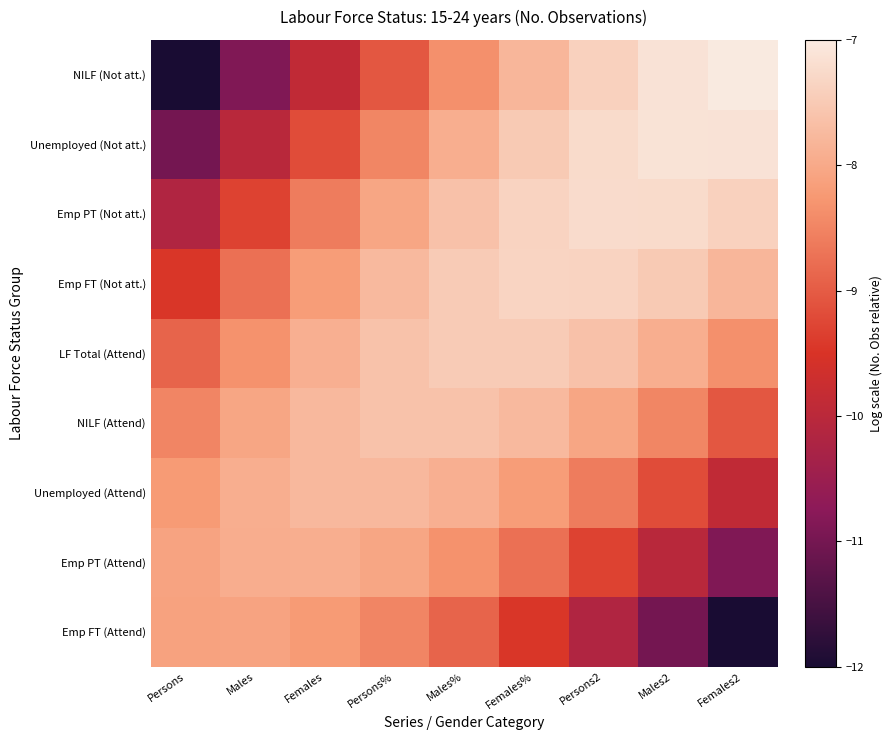

Reading left to right, extract all data points from this chart.

Emp FT (Attend): Persons=-8.1	Males=-8.1	Females=-8.2	Persons%=-8.5	Males%=-8.9	Females%=-9.5	Persons2=-10.2	Males2=-11.0	Females2=-12.0
Emp PT (Attend): Persons=-8.1	Males=-7.9	Females=-7.9	Persons%=-8.1	Males%=-8.3	Females%=-8.7	Persons2=-9.3	Males2=-10.0	Females2=-10.9
Unemployed (Attend): Persons=-8.2	Males=-7.9	Females=-7.8	Persons%=-7.8	Males%=-7.9	Females%=-8.2	Persons2=-8.6	Males2=-9.2	Females2=-9.9
NILF (Attend): Persons=-8.5	Males=-8.1	Females=-7.8	Persons%=-7.6	Males%=-7.6	Females%=-7.8	Persons2=-8.0	Males2=-8.5	Females2=-9.1
LF Total (Attend): Persons=-8.9	Males=-8.3	Females=-7.9	Persons%=-7.6	Males%=-7.5	Females%=-7.5	Persons2=-7.6	Males2=-7.9	Females2=-8.4
Emp FT (Not att.): Persons=-9.5	Males=-8.7	Females=-8.2	Persons%=-7.8	Males%=-7.5	Females%=-7.3	Persons2=-7.4	Males2=-7.5	Females2=-7.8
Emp PT (Not att.): Persons=-10.2	Males=-9.3	Females=-8.6	Persons%=-8.0	Males%=-7.6	Females%=-7.4	Persons2=-7.2	Males2=-7.2	Females2=-7.4
Unemployed (Not att.): Persons=-11.0	Males=-10.0	Females=-9.2	Persons%=-8.5	Males%=-7.9	Females%=-7.5	Persons2=-7.2	Males2=-7.1	Females2=-7.1
NILF (Not att.): Persons=-12.0	Males=-10.9	Females=-9.9	Persons%=-9.1	Males%=-8.4	Females%=-7.8	Persons2=-7.4	Males2=-7.1	Females2=-7.0